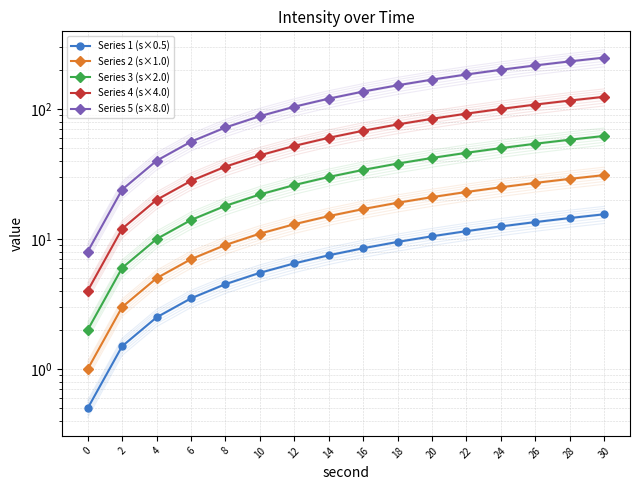

Which series has the largest range (max minus min)?

Series 5 (s×8.0)